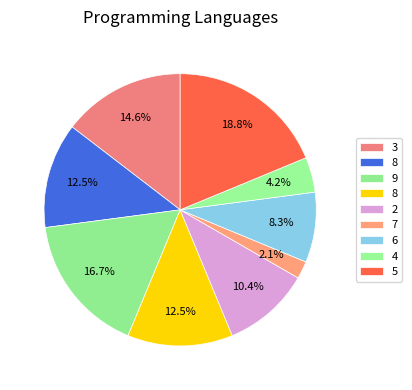

How many segments does this pie chart have?

9